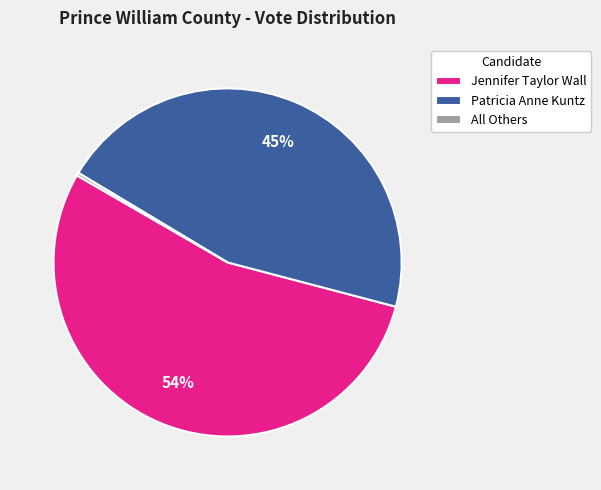

The Patricia Anne Kuntz slice represents 45% of the pie. True or false?

True